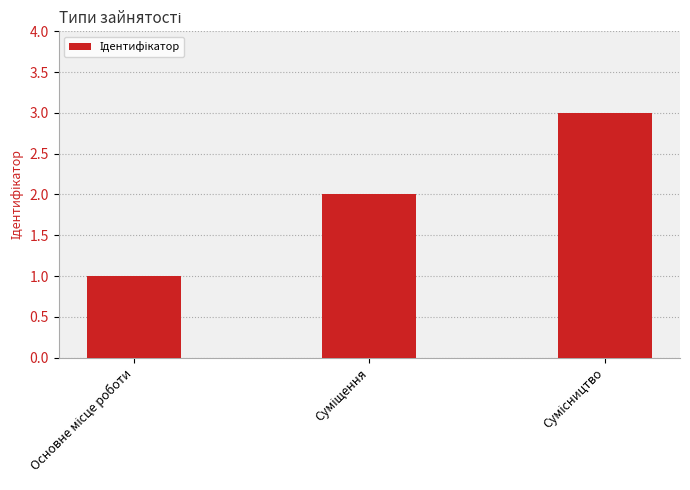

Reading right to left, what are all the values shown in this chart?

3	2	1